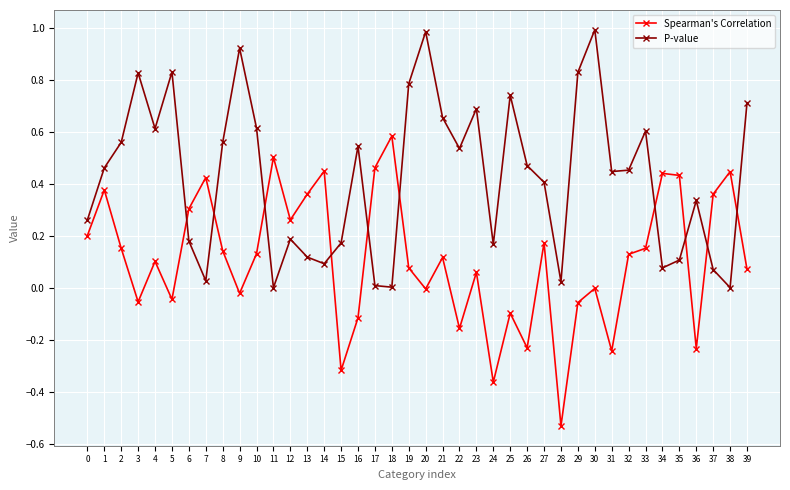

The value of P-value at 2 is 0.6. True or false?

True